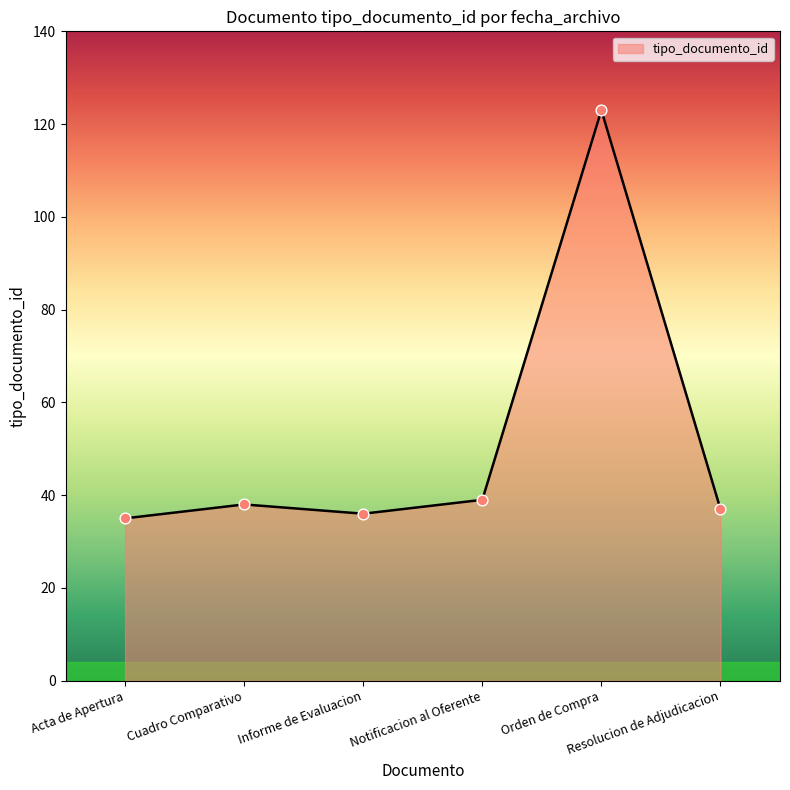

True or false: there are more than 0 points higher than both neighbors.

True